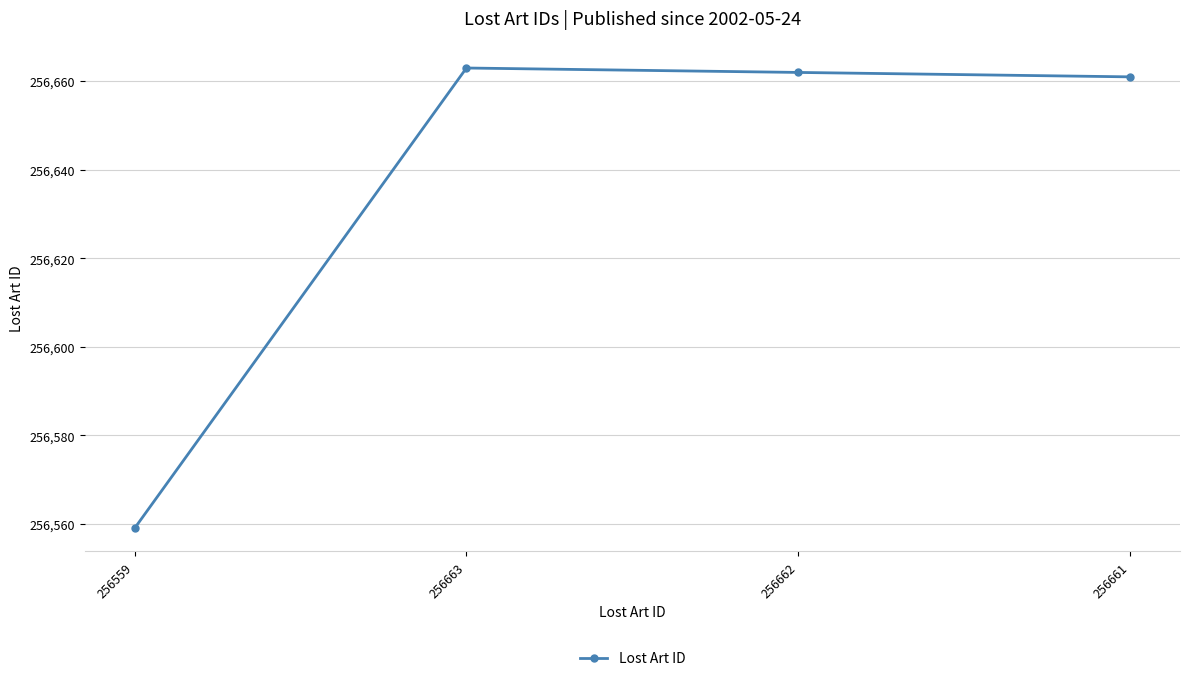

Which label corresponds to the largest value in the chart?

256663